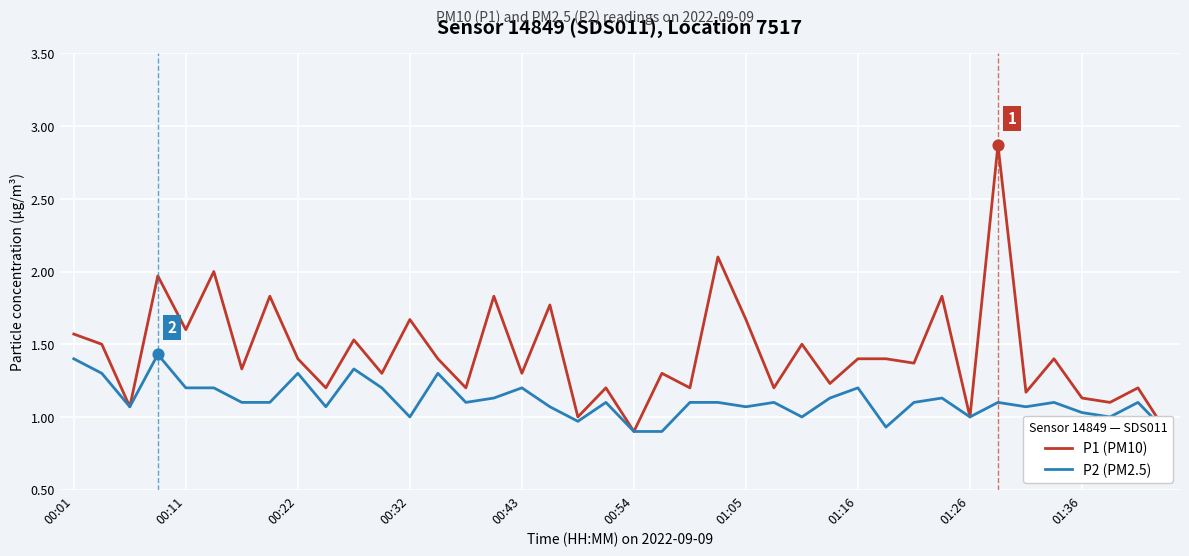

What are all the series names shown in the legend?

P1 (PM10), P2 (PM2.5)